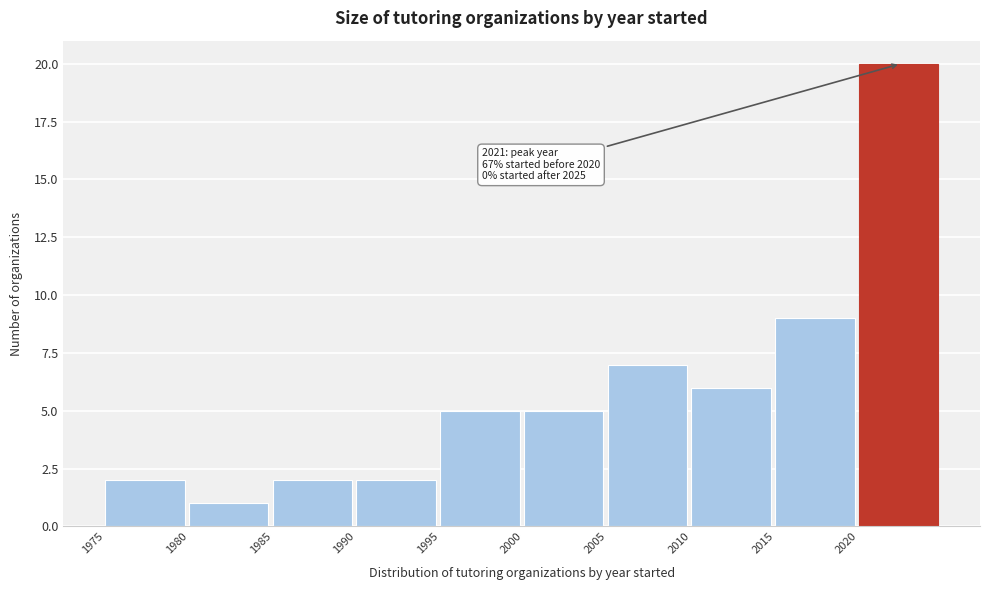

Which range on the x-axis has the tallest bar?

2020 to 2025